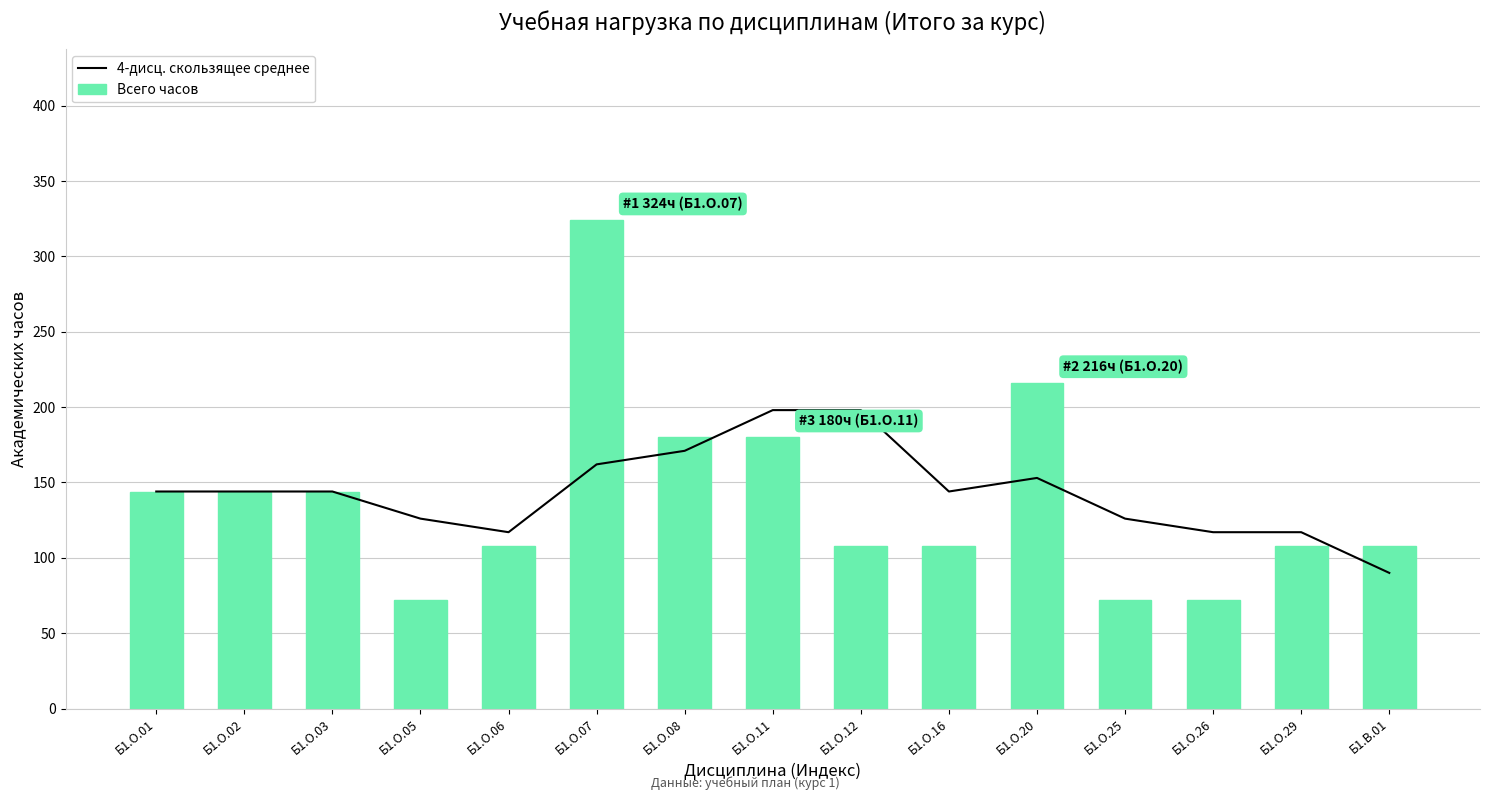

What is the minimum value for Всего часов?

72